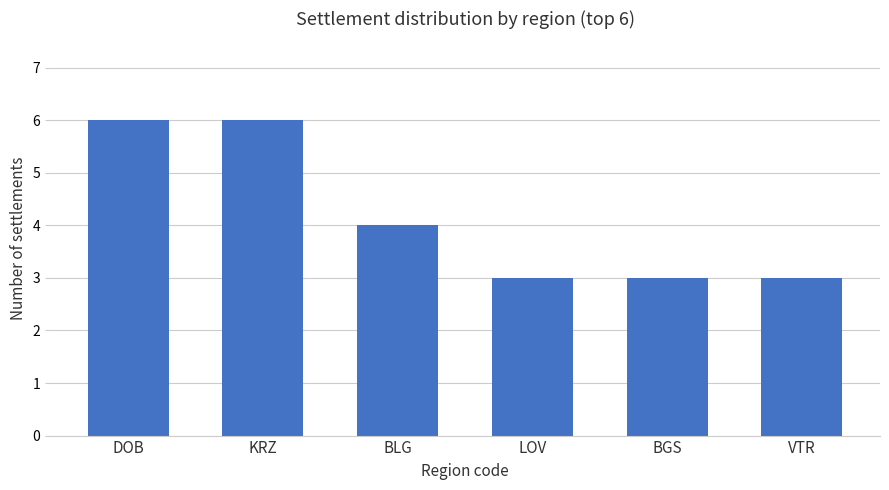

What is the minimum value shown in the chart?

3